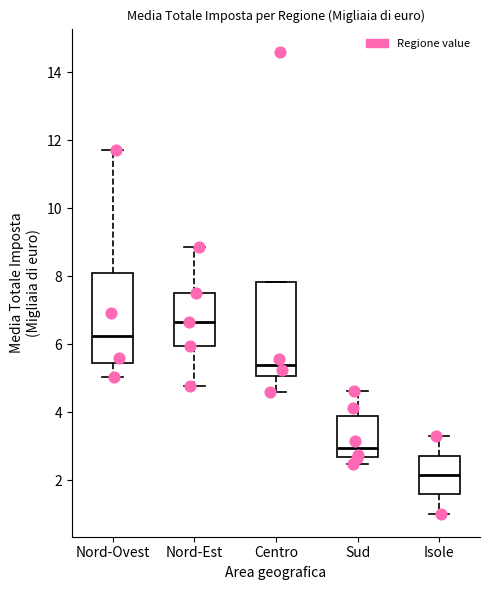

Which box's median line is the lowest?

Isole